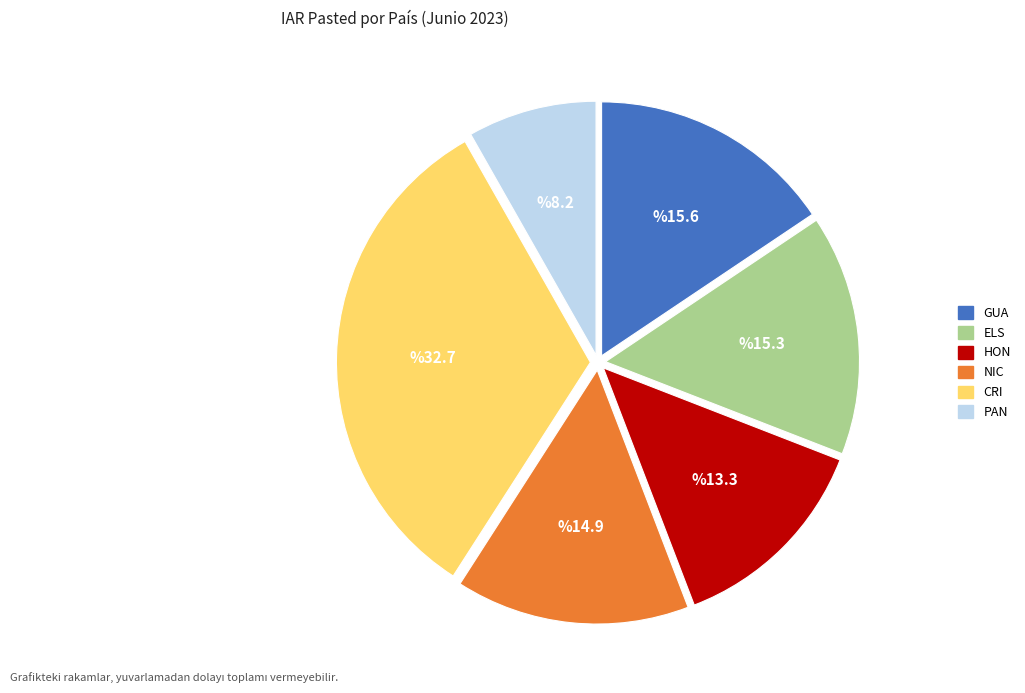

Does any single category account for the majority?

No